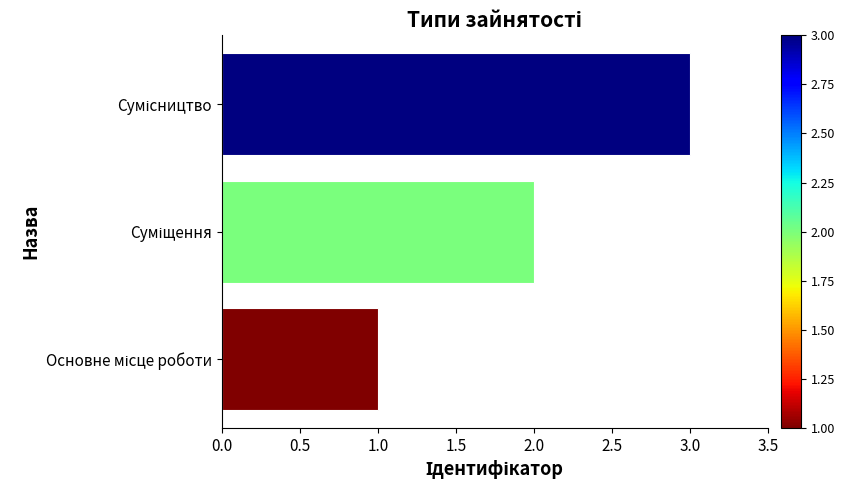

What is the greatest value displayed?

3